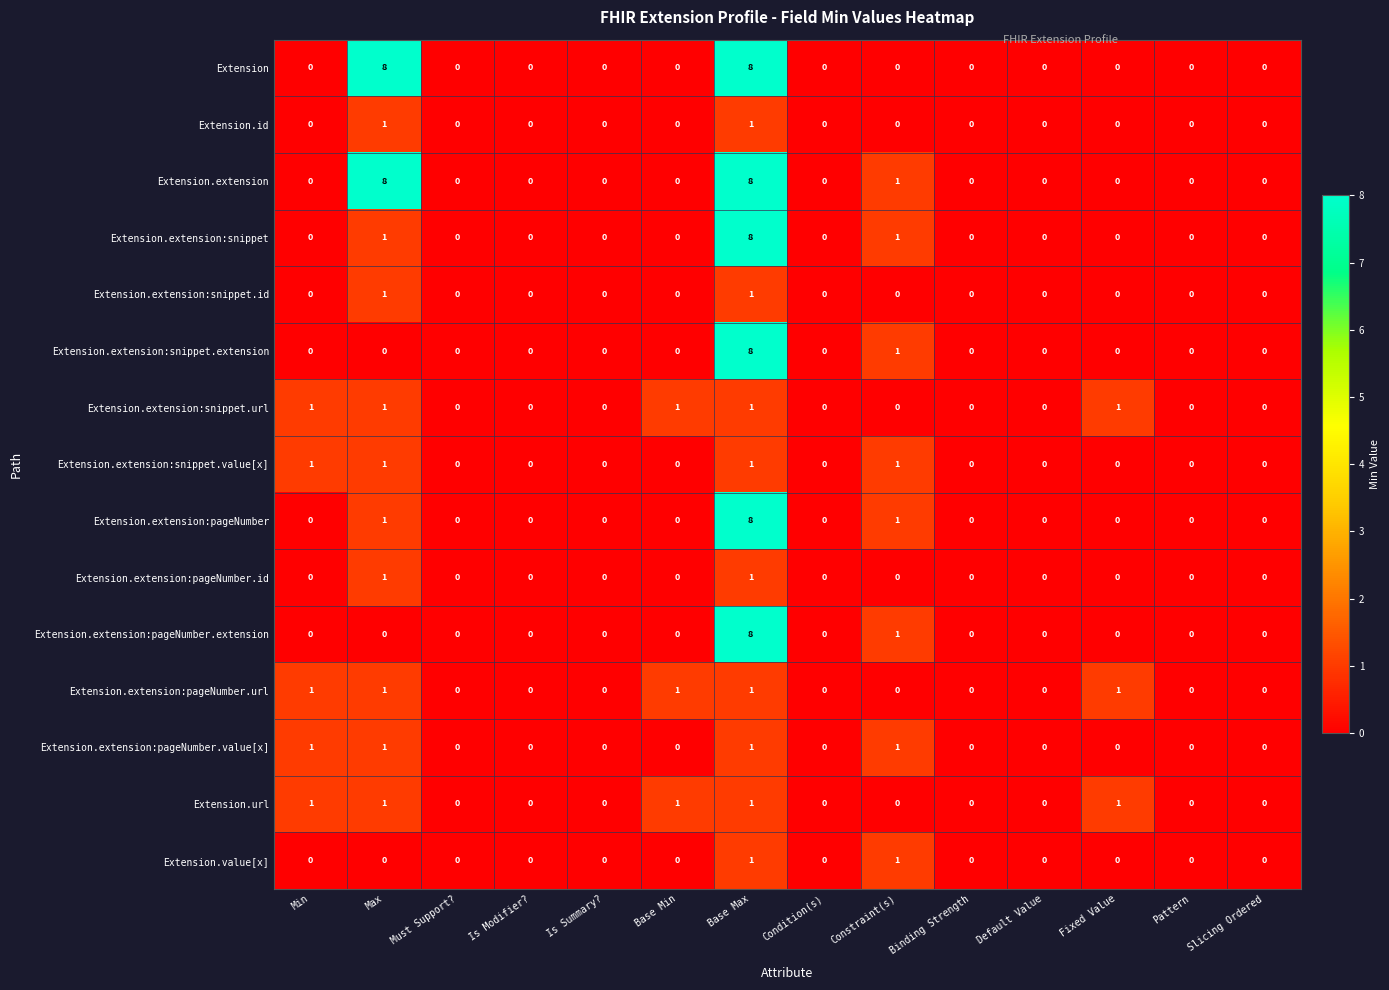

Count the Extension.extension:pageNumber.extension values in the range 0 to 1.

13